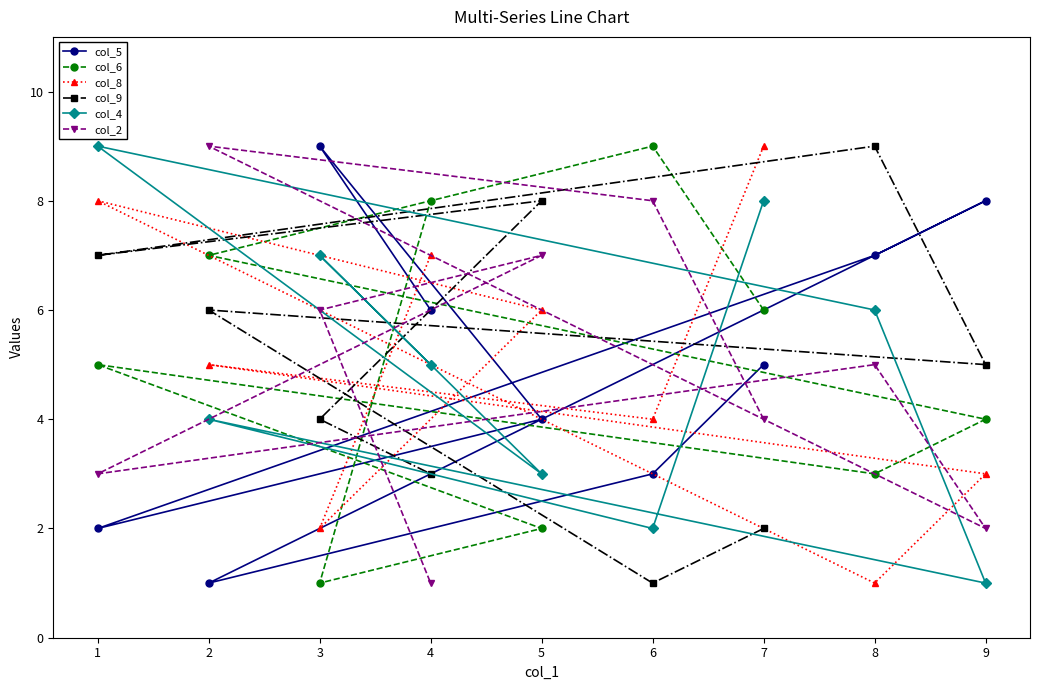

The col_4 series shows 10 at 3. True or false?

False